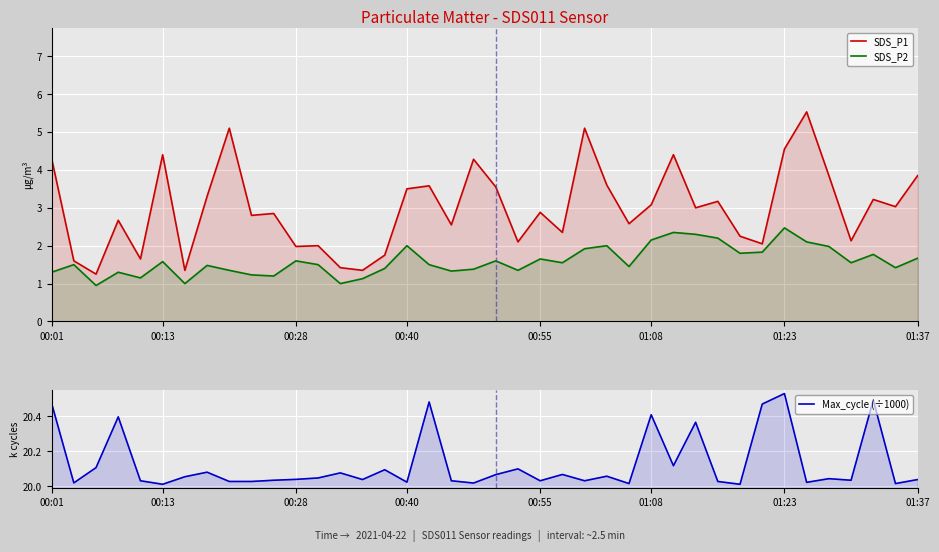

Which series has the largest total across all categories?

Max_cycle (÷1000)